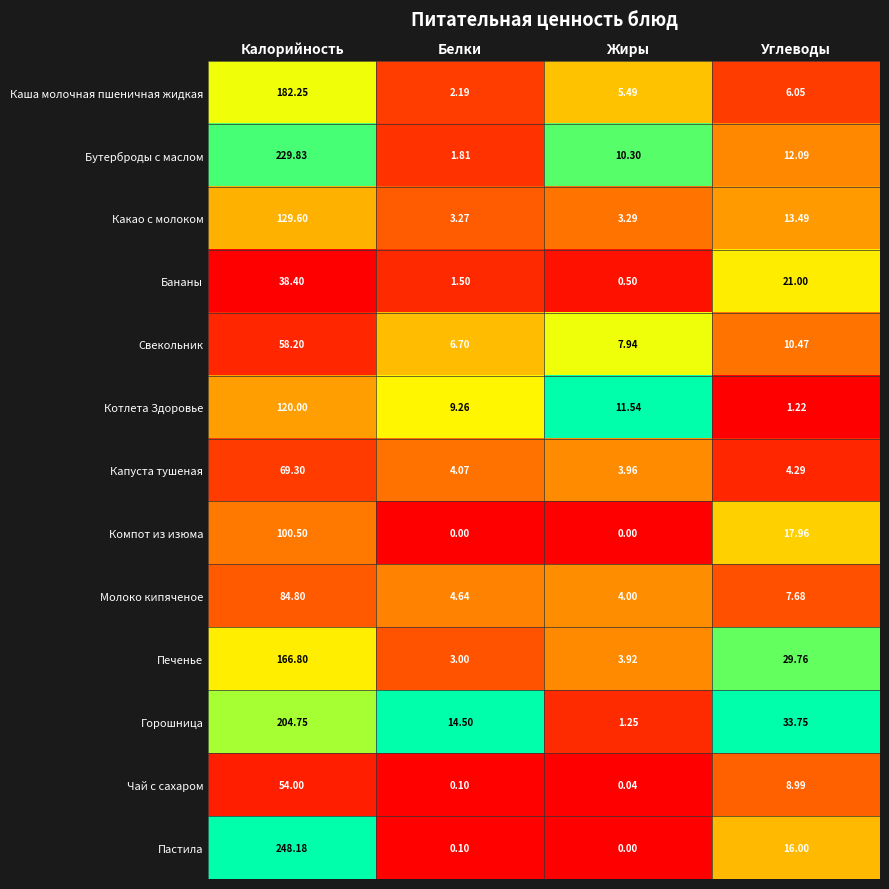

Which series has the largest total across all categories?

Пастила